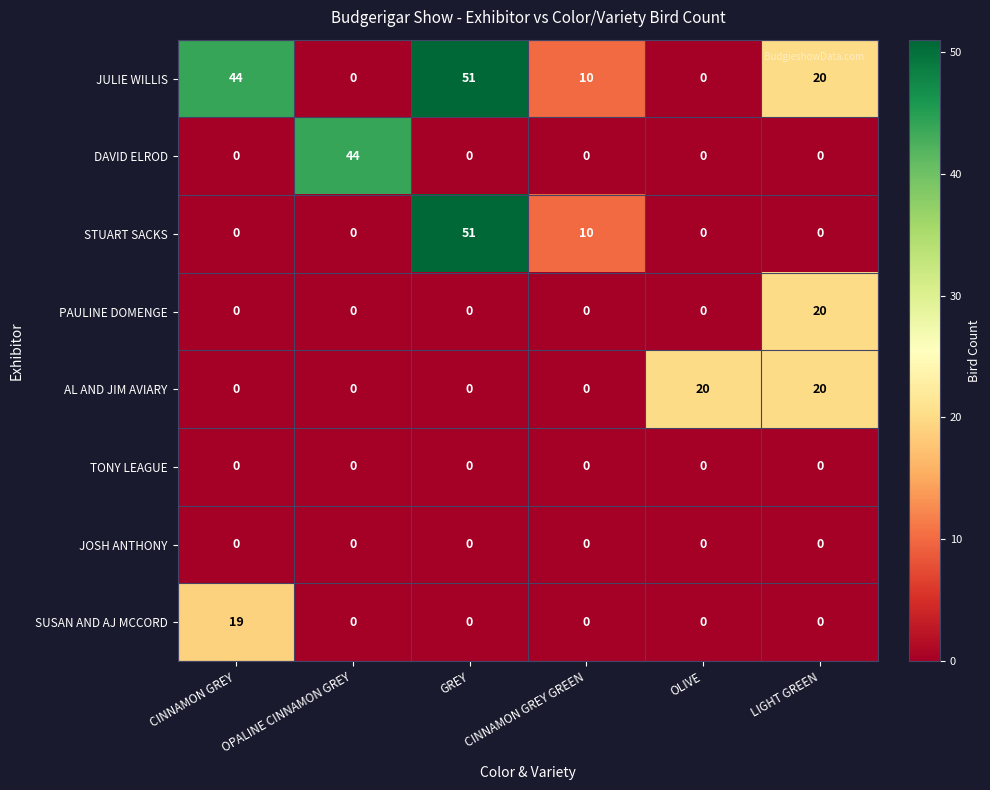

What is the maximum value shown in the chart?

51